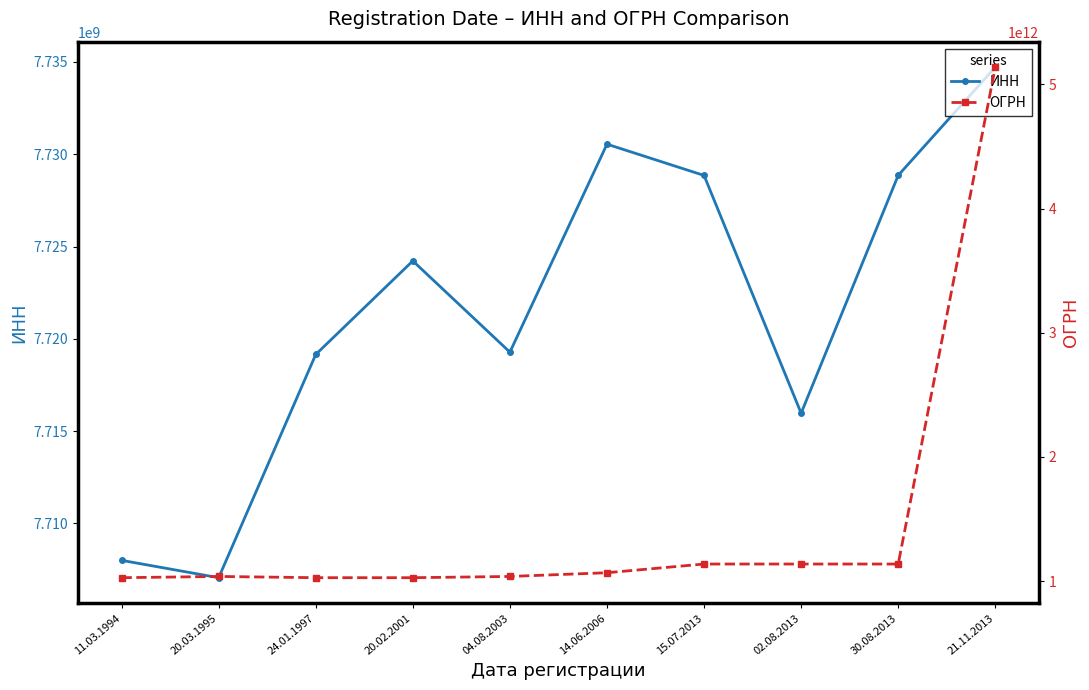

True or false: ОГРН has more than 2 points higher than both neighbors.

False